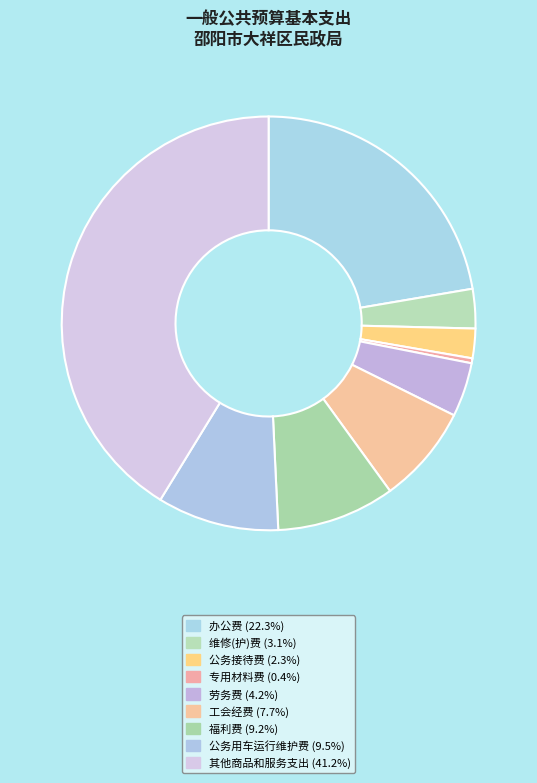

Rank the categories by value from lowest to highest.

专用材料费, 公务接待费, 维修(护)费, 劳务费, 工会经费, 福利费, 公务用车运行维护费, 办公费, 其他商品和服务支出